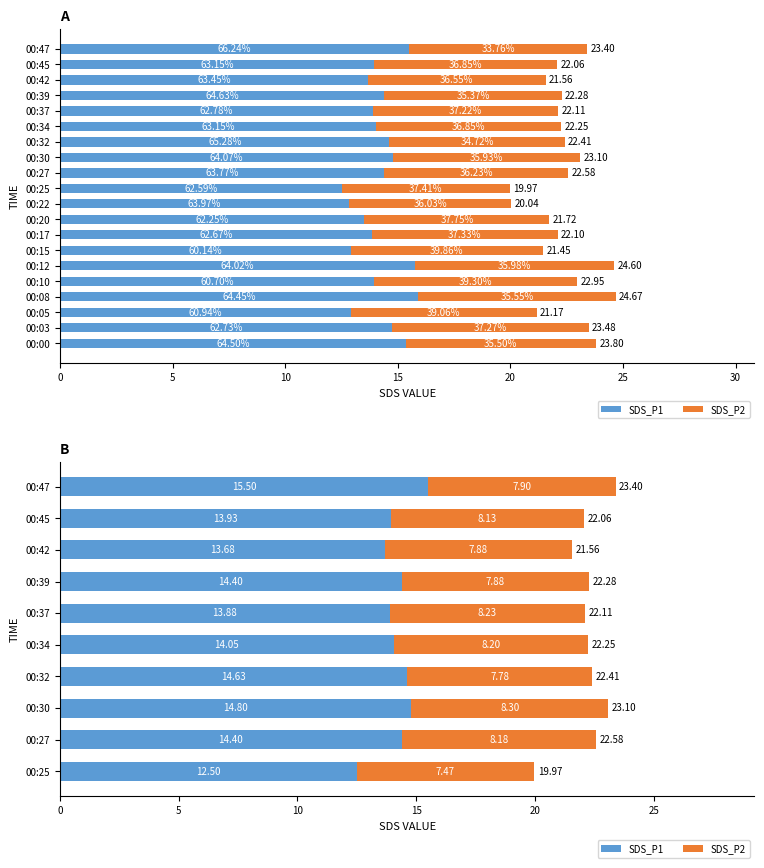

Reading left to right, transcribe all the data shown in this chart.

SDS_P1: 12.5	14.4	14.8	14.6	14.1	13.9	14.4	13.7	13.9	15.5
SDS_P2: 7.5	8.2	8.3	7.8	8.2	8.2	7.9	7.9	8.1	7.9